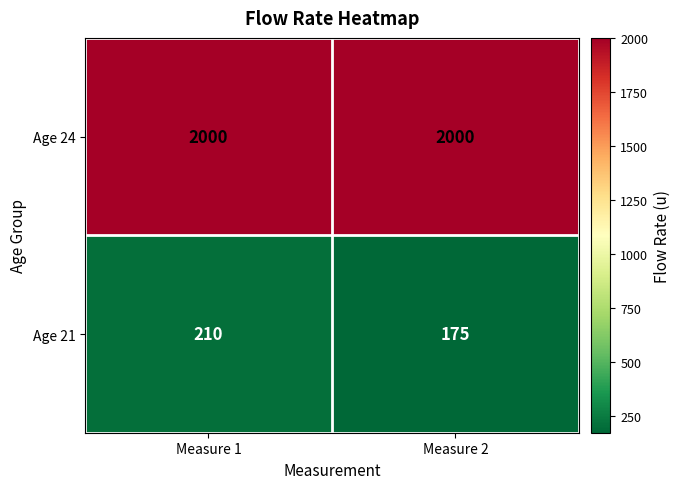

Reading left to right, transcribe all the data shown in this chart.

Age 24: Measure 1=2000	Measure 2=2000
Age 21: Measure 1=210	Measure 2=175